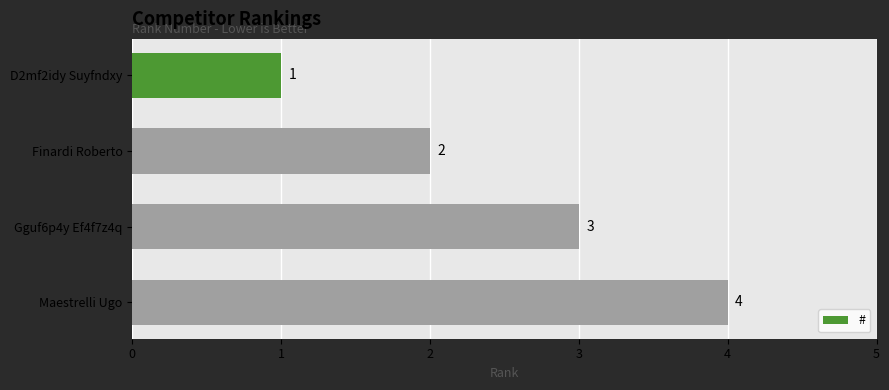

What is the difference between the second highest and second lowest values?

1